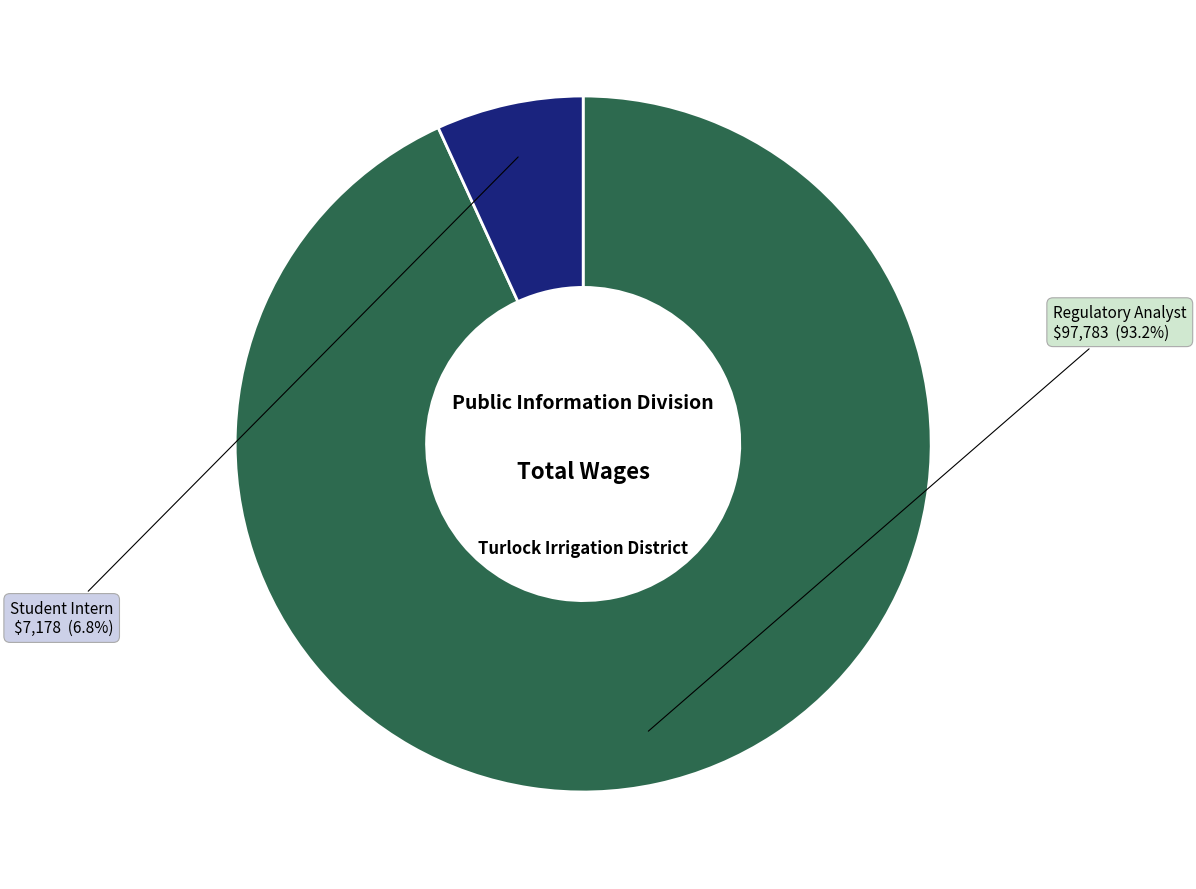

To the nearest percent, what is the difference between the Student Intern and Regulatory Analyst slice percentages?

86%